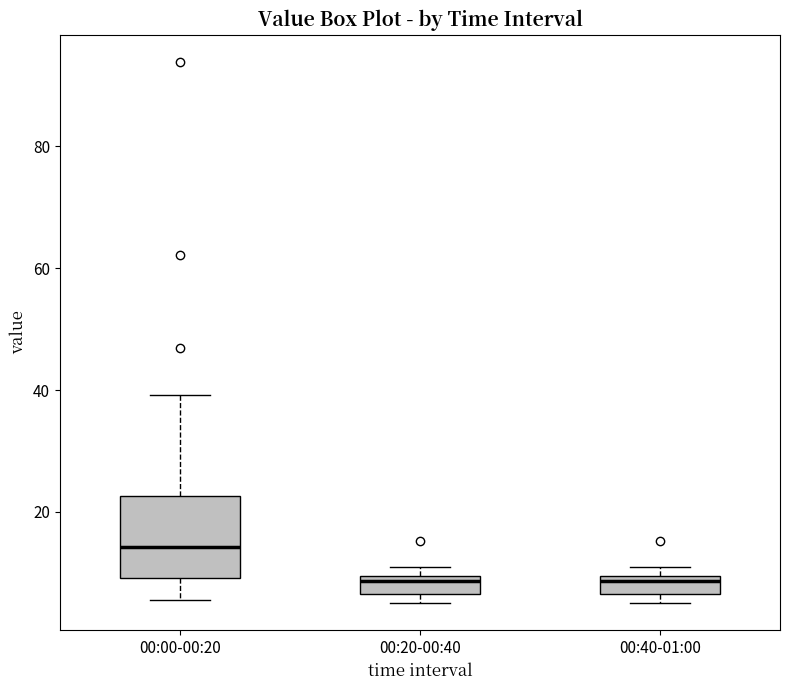

Reading left to right, transcribe this box plot: for each box, give where its median line is, the range the box spans, and where its two whiskers end, as read against the y-axis. The values are not printed on the chart, so give them approximately, as read against the axis.

00:00-00:20: median 14, box 10 to 22, whiskers 6 to 40
00:20-00:40: median 8, box 6 to 10, whiskers 6 (just below the box's lower edge) to 10 (just above the box's upper edge)
00:40-01:00: median 8, box 6 to 10, whiskers 6 (just below the box's lower edge) to 10 (just above the box's upper edge)